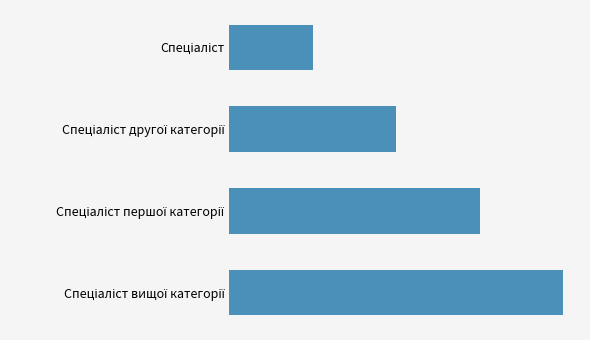

Are the bars horizontal?

Yes